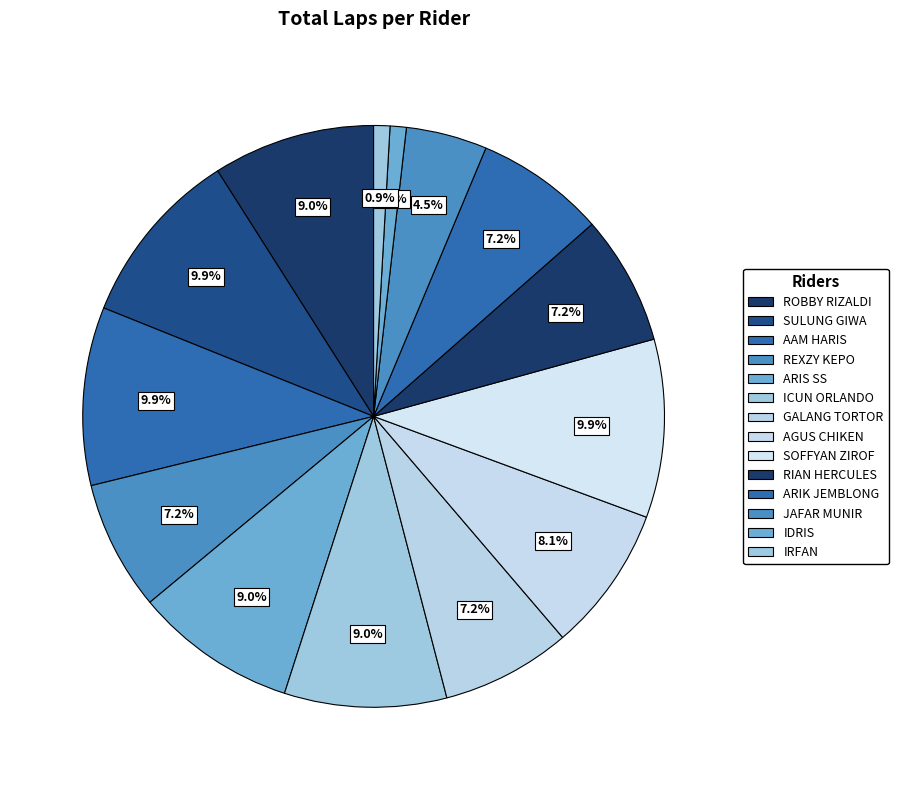

To the nearest percent, what is the difference between the largest and smallest slice percentages?

9%